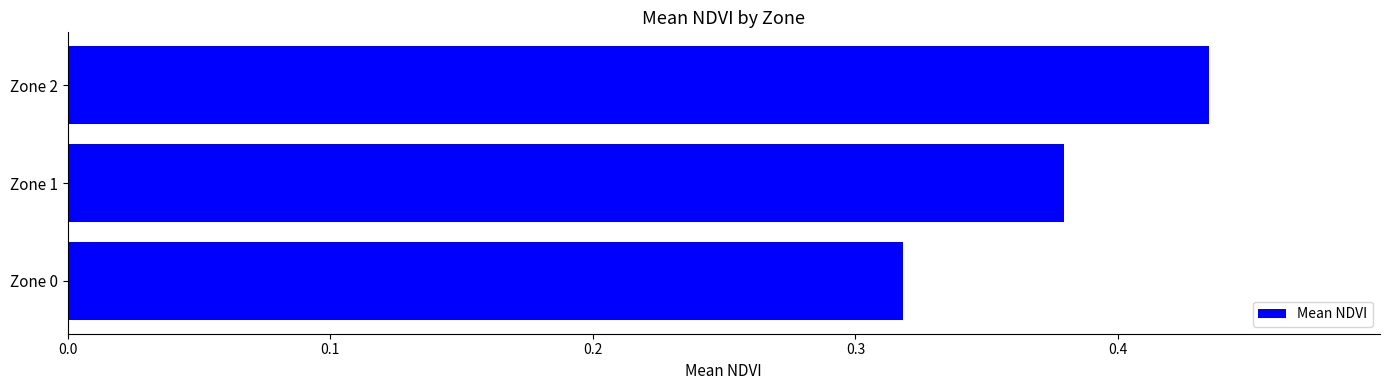

Which label corresponds to the largest value in the chart?

Zone 2